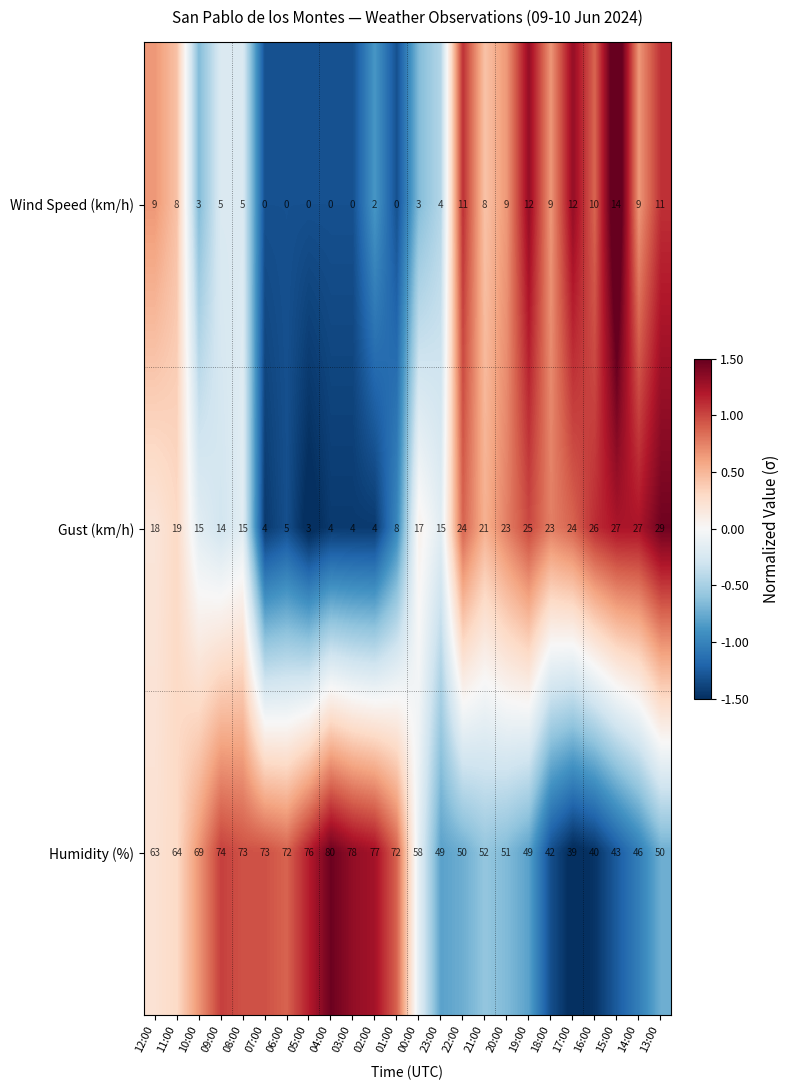

Between 09:00 and 13:00, which series saw the biggest shift?

Humidity (%)